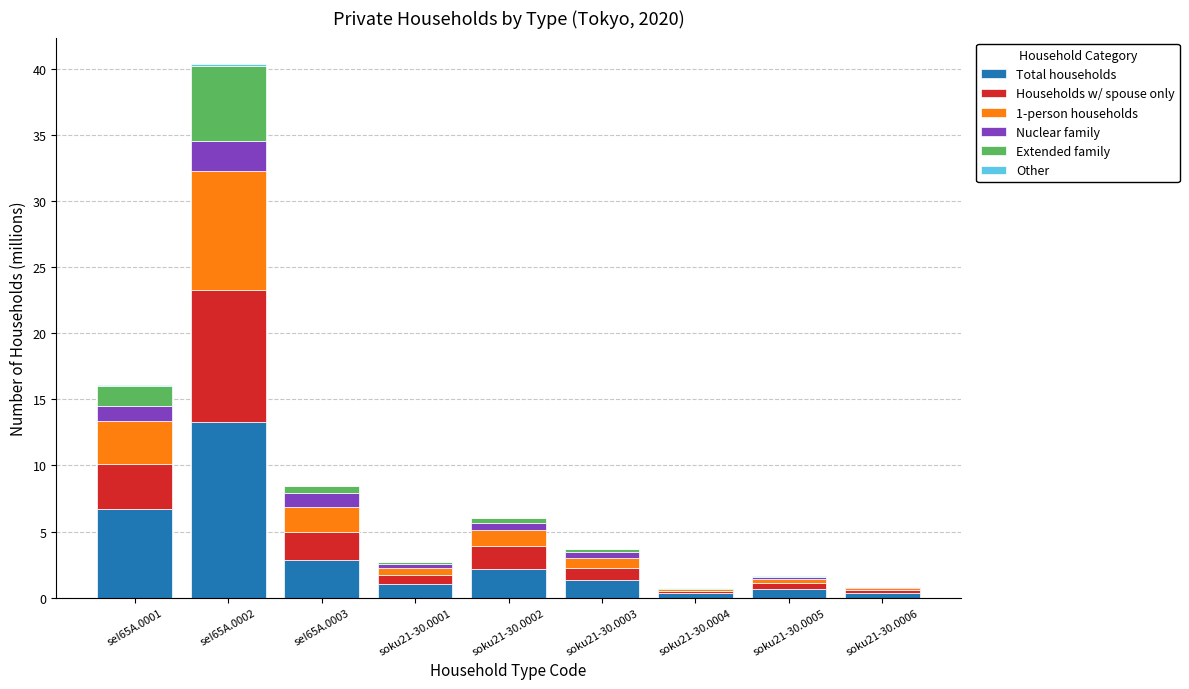

At which label does Total households reach its peak?

seI65A.0002